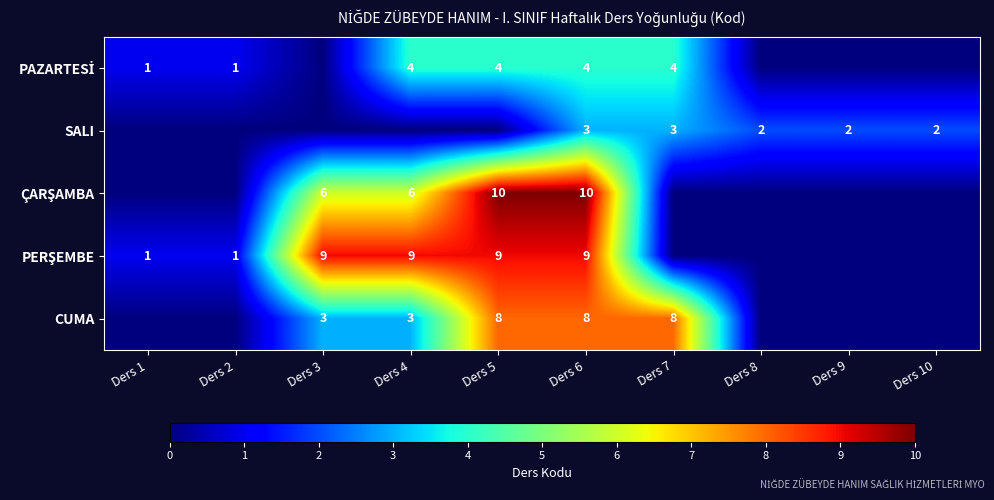

Is it true that CUMA equals 1 at Ders 3?

False